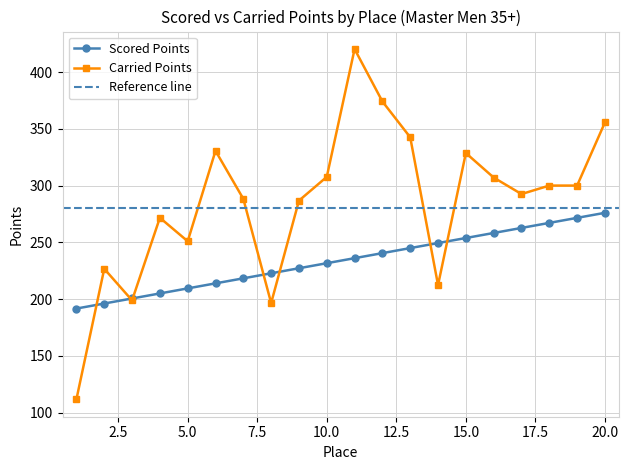

True or false: Carried Points has more than 0 interior local peaks.

True